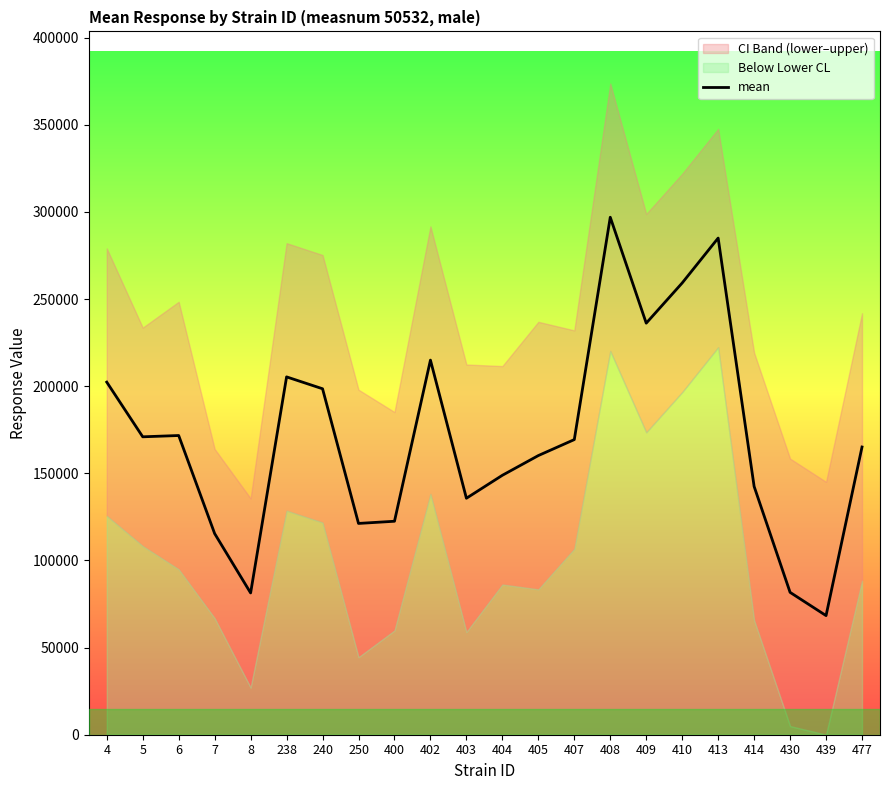

What is the difference between the second highest and minimum values?

216676.0